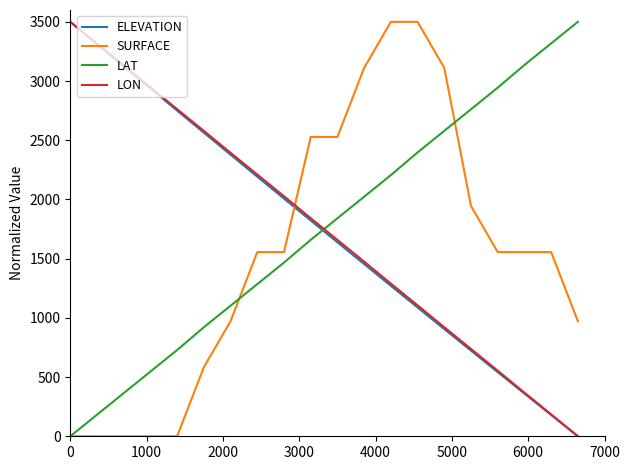

What is the sum of all LON values?

35001.8